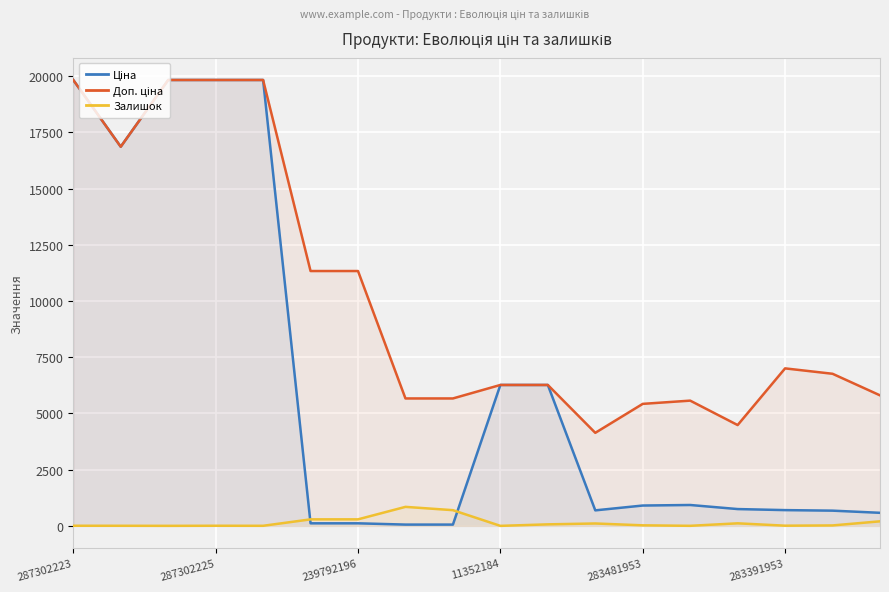

Between 17 and 283481953, which is larger?

283481953